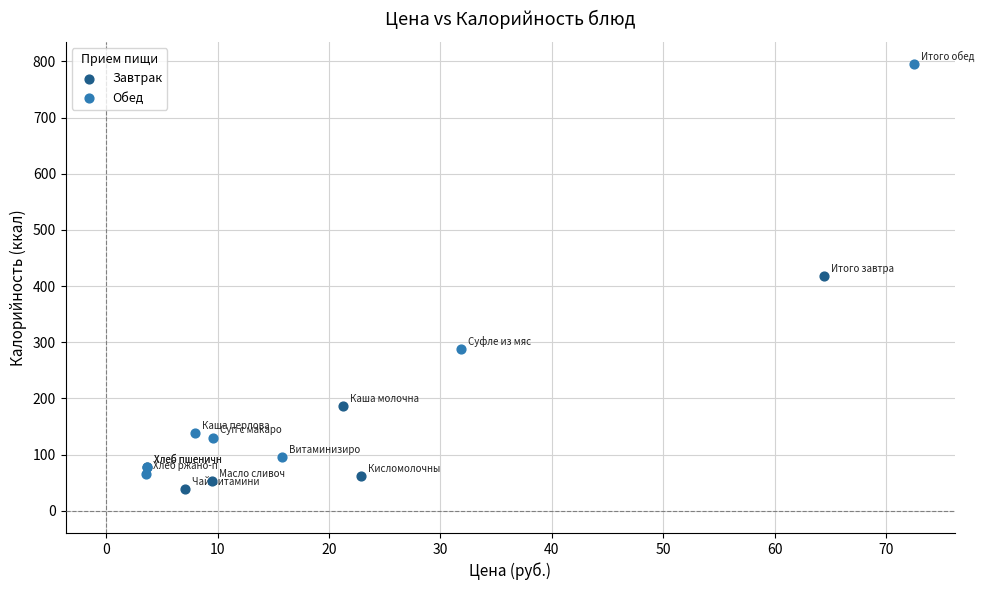

Which series has the widest spread of Y values?

Обед